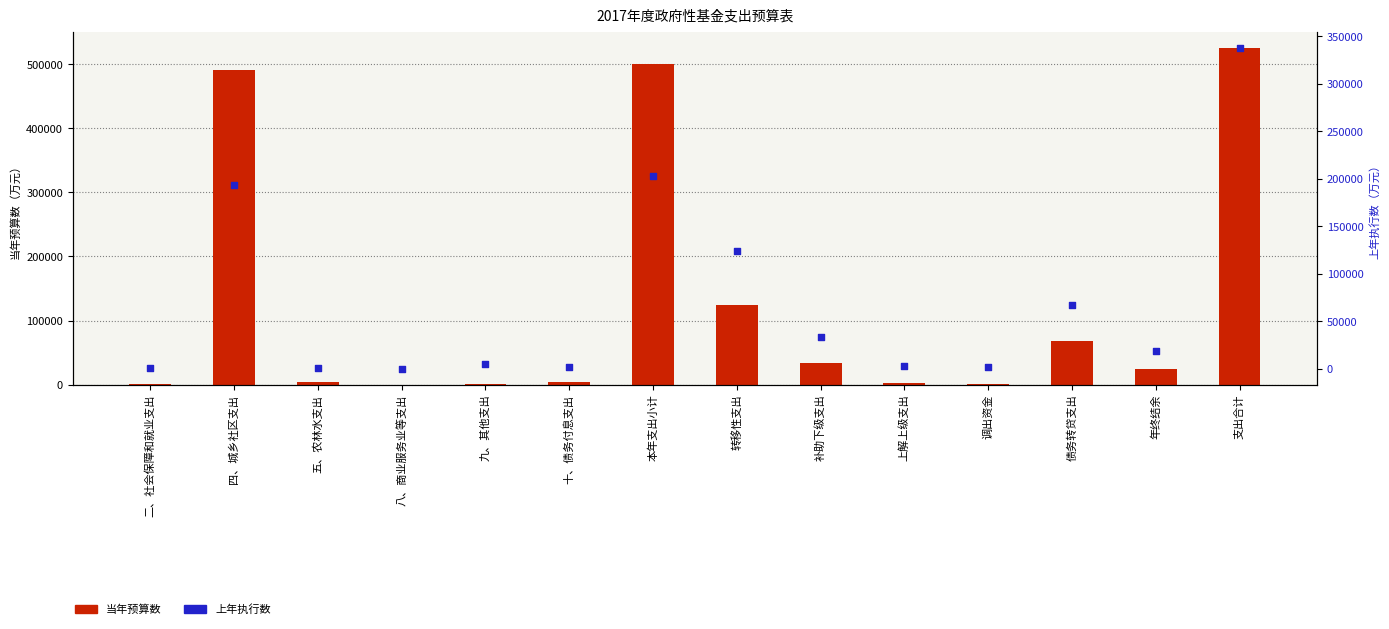

At how many categories does at least one series exceed 506388?

1